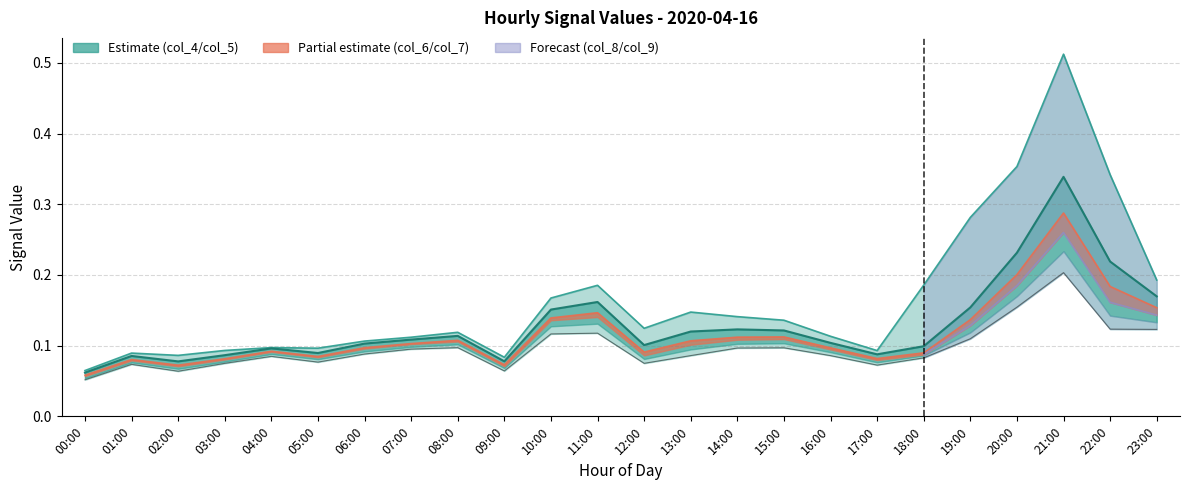

What value does the col_7 series have at 01:00?

0.1